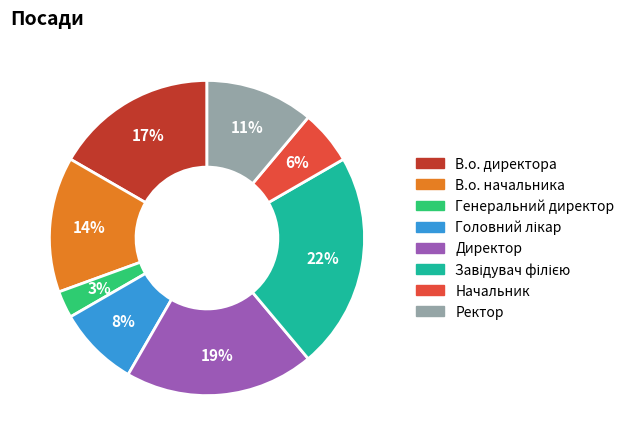

Is there a majority slice in this chart?

No